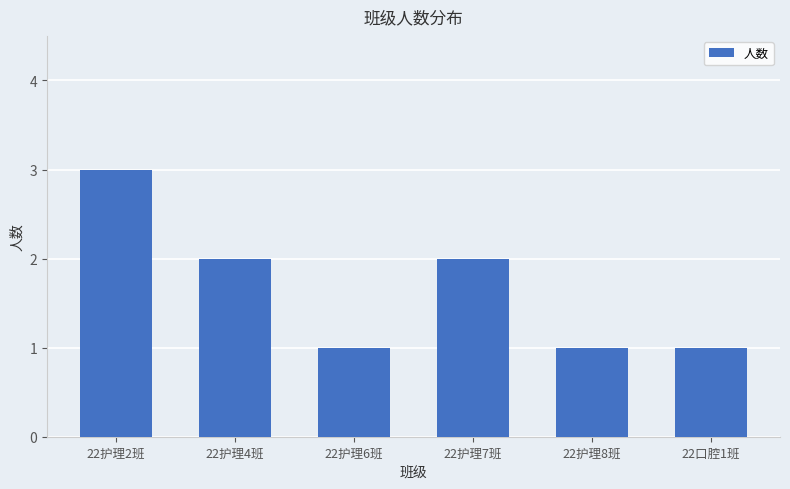

The value at 22护理2班 is 3. True or false?

True